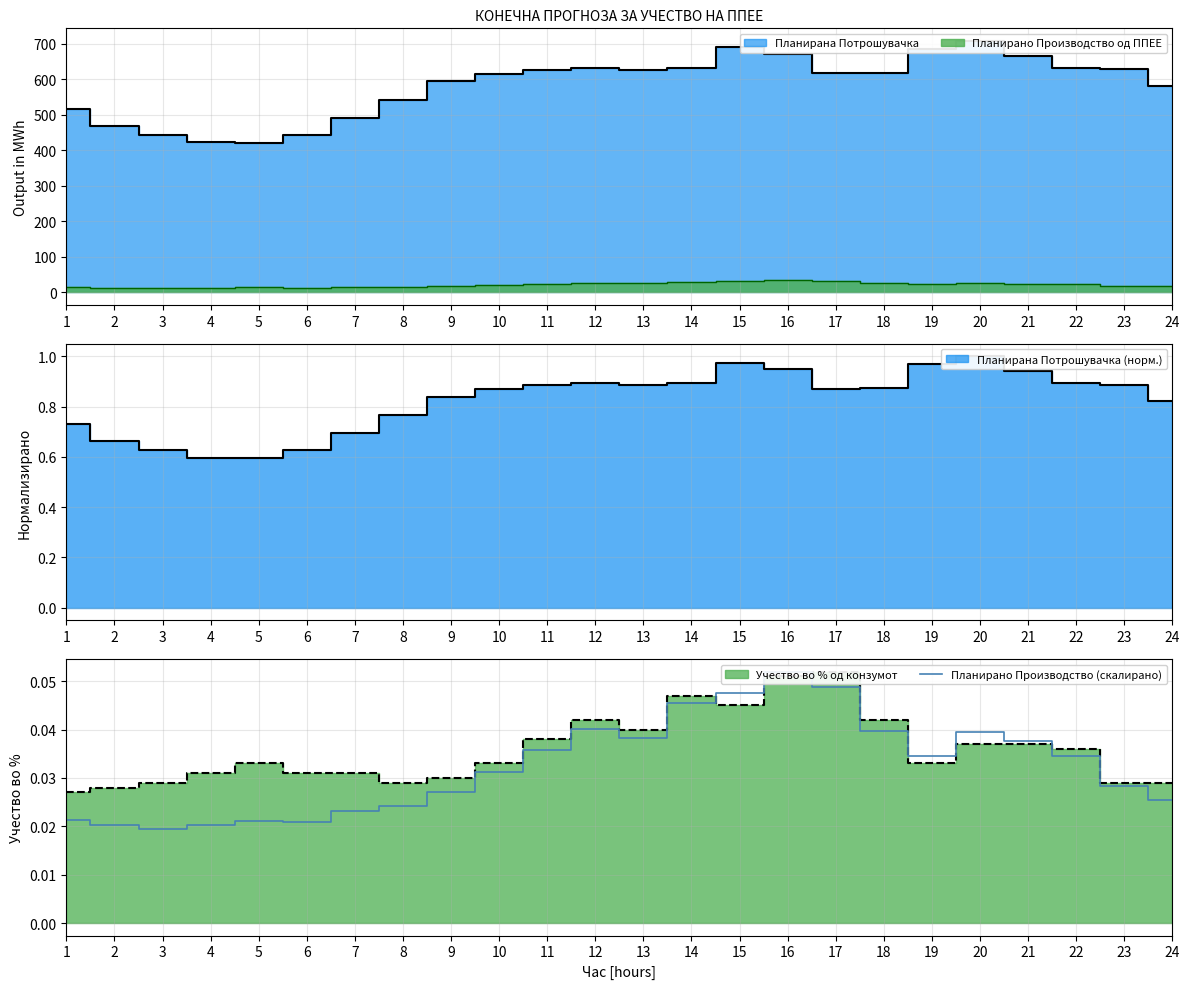

What is the sum of the values at 21 and 24?

0.1